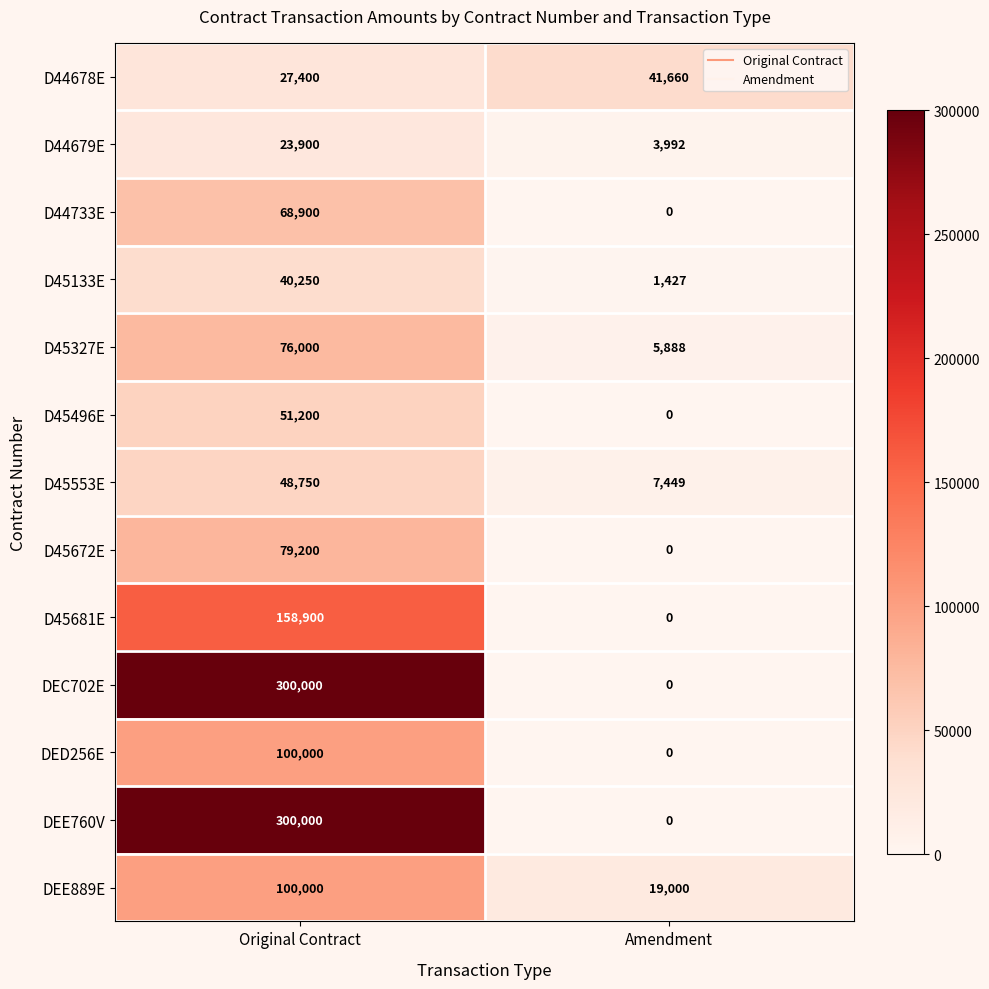

What is the spread (max minus min) of values at Original Contract?

276100